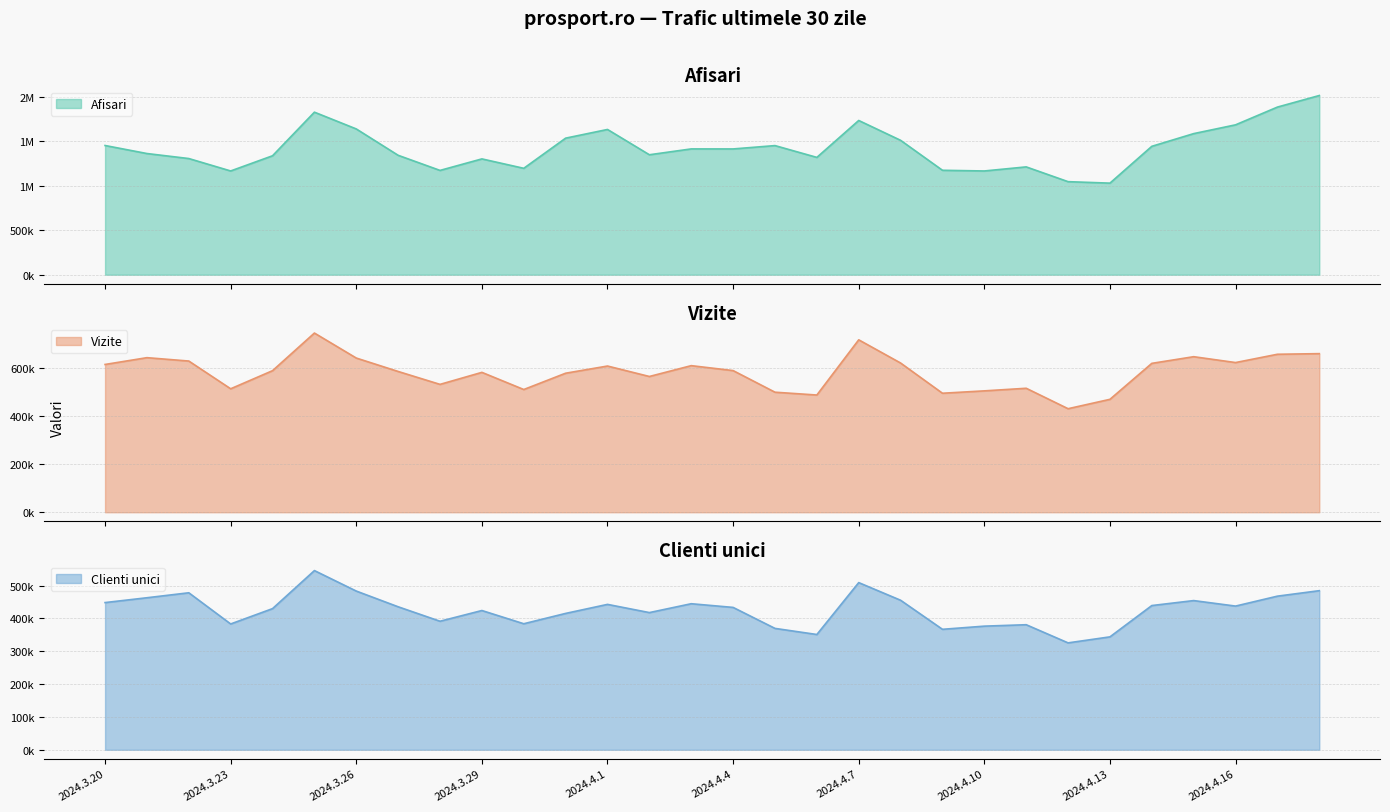

What is the minimum value shown in the chart?

325511